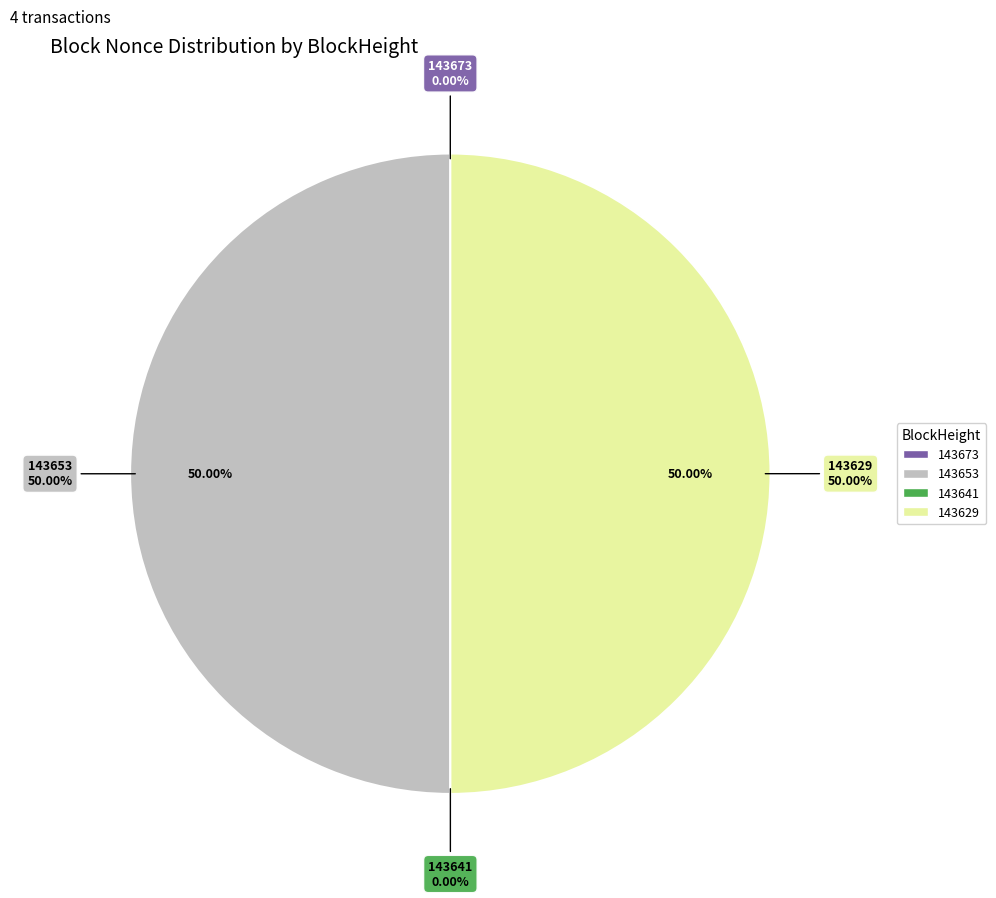

Does 143641 account for over 50% of the chart?

No